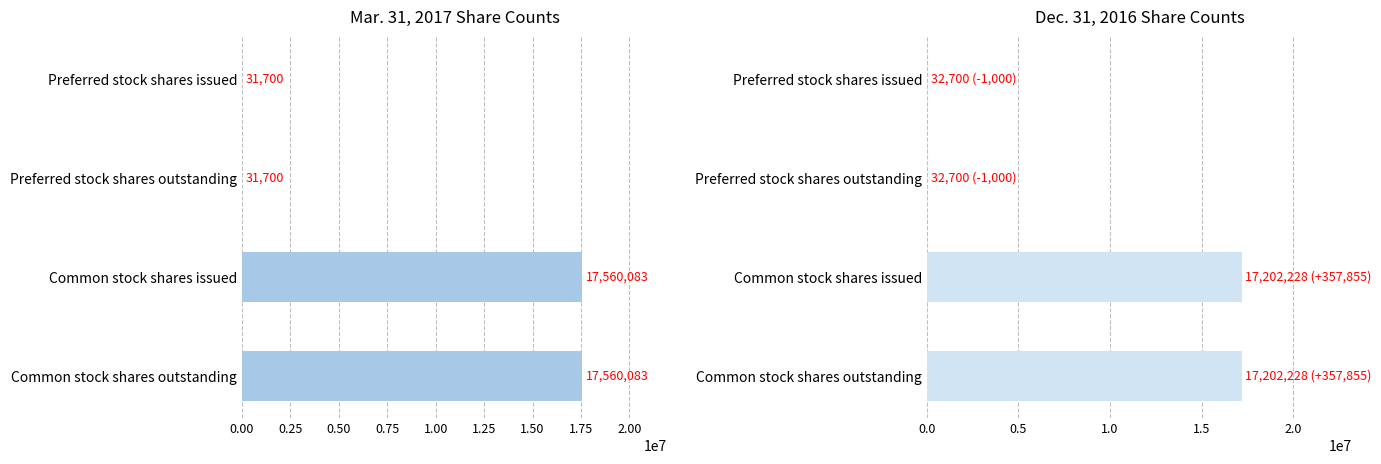

Rank the series at Preferred stock shares issued from highest to lowest value.

Dec. 31, 2016, Mar. 31, 2017